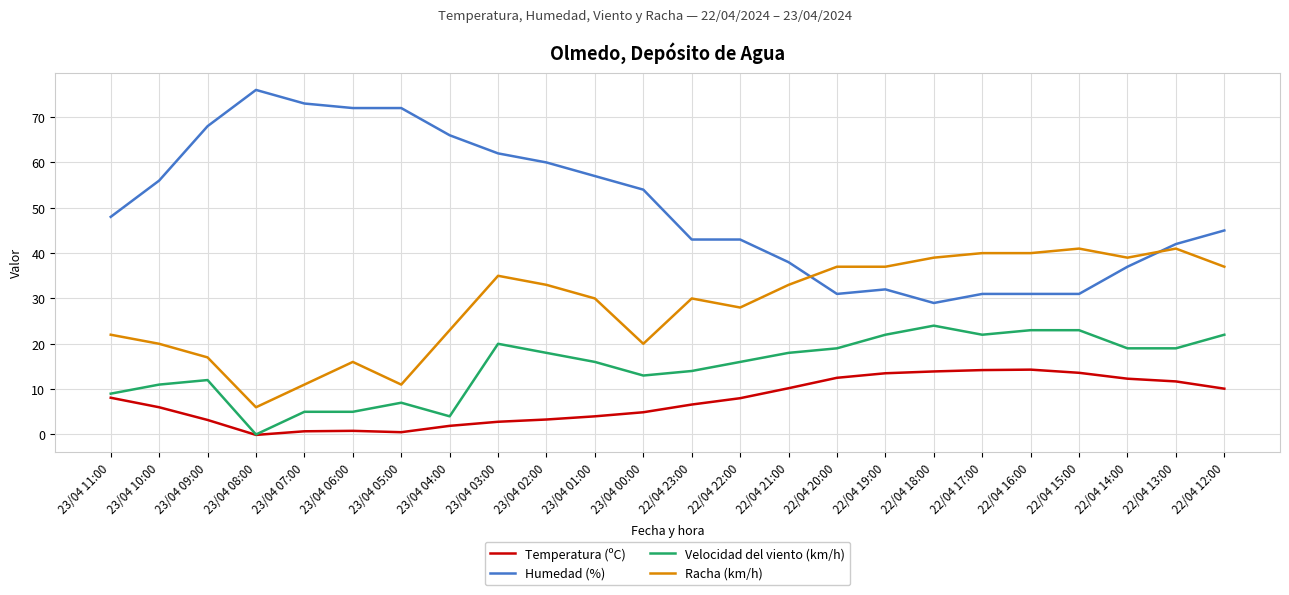

What is the total value across all series at 23/04 03:00?

119.8